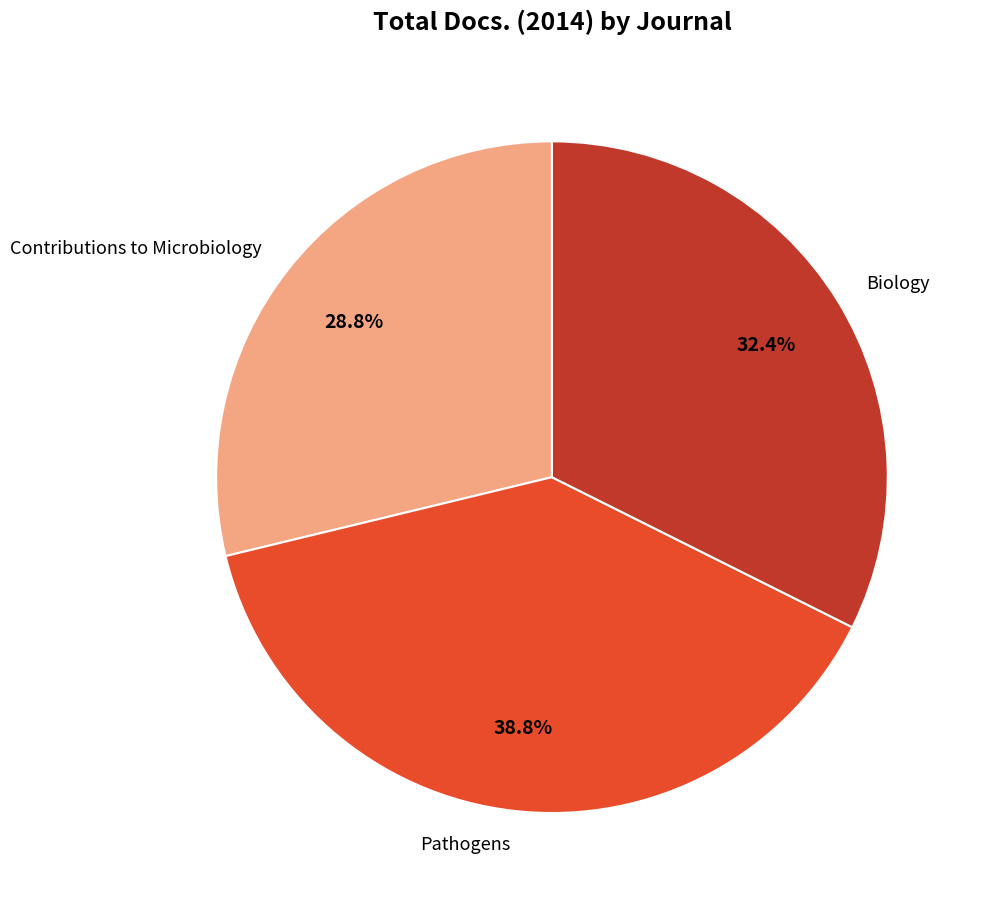

To the nearest percent, what is the combined percentage of Pathogens and Contributions to Microbiology?

68%